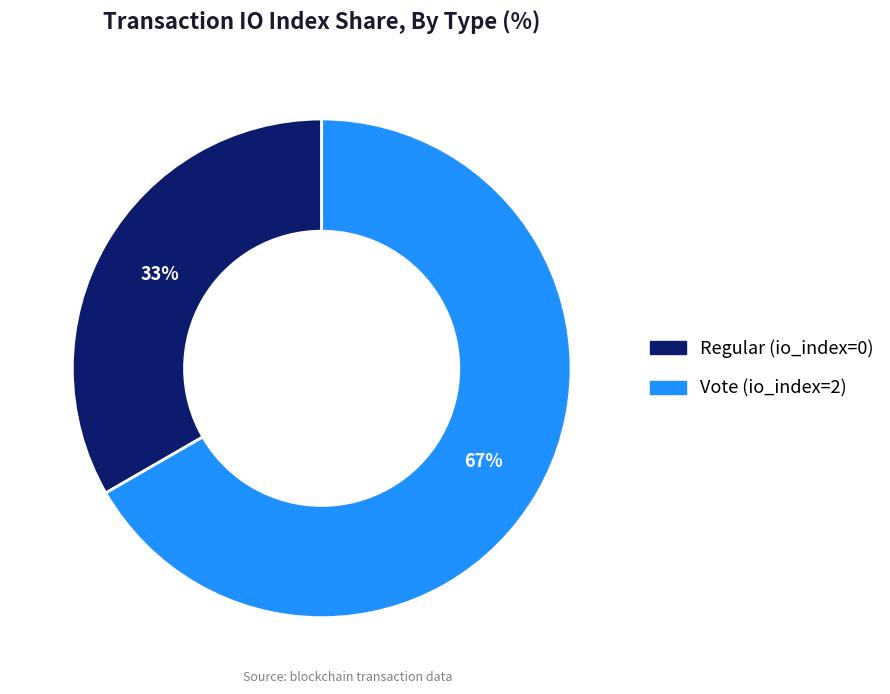

Which slice is the largest?

Vote (io_index=2)